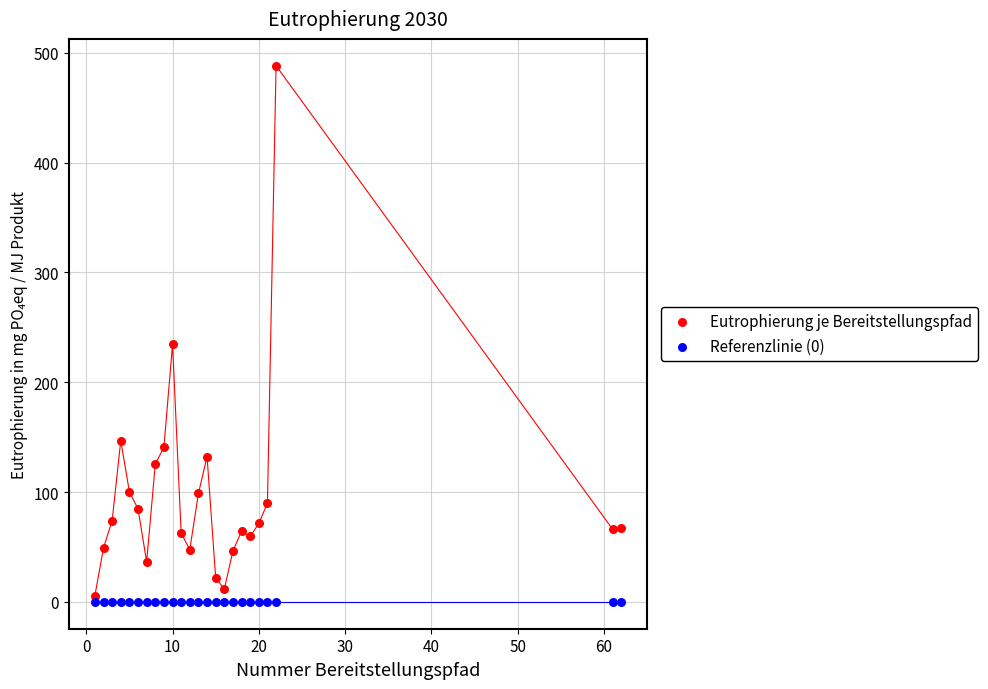

Which series contains the highest Y value?

Eutrophierung je Bereitstellungspfad